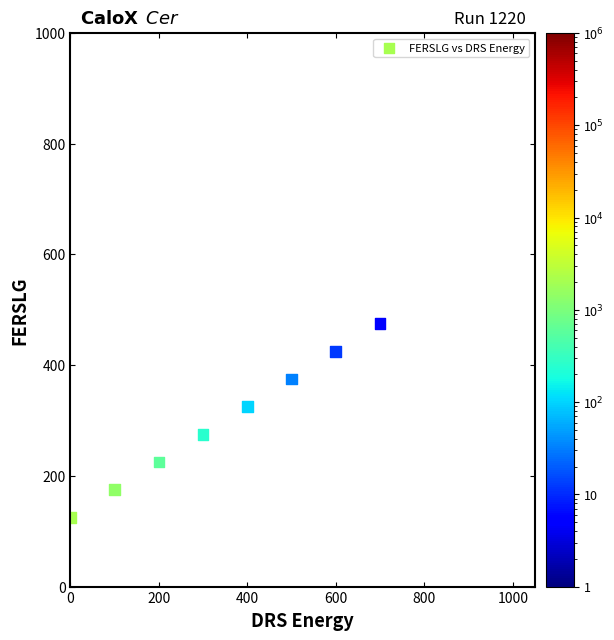

What is the range of Y values (max minus min)?

350